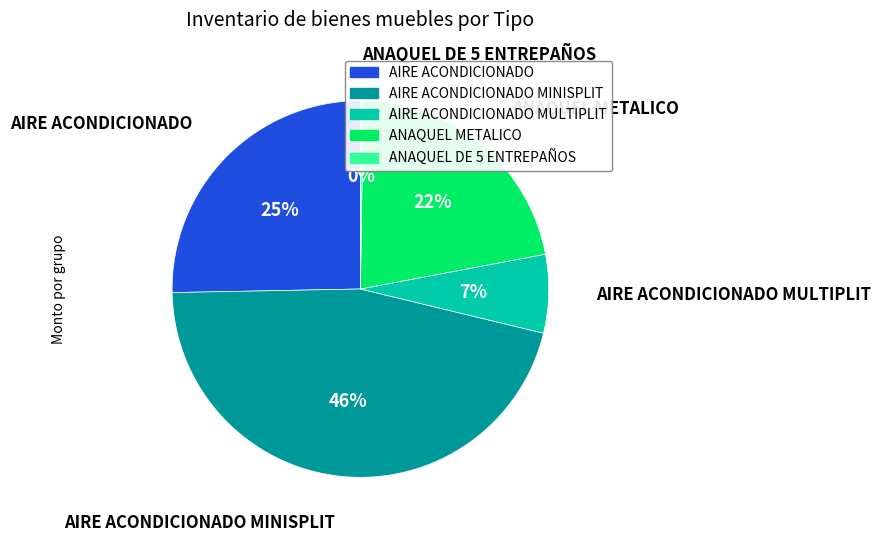

Does any single category account for the majority?

No